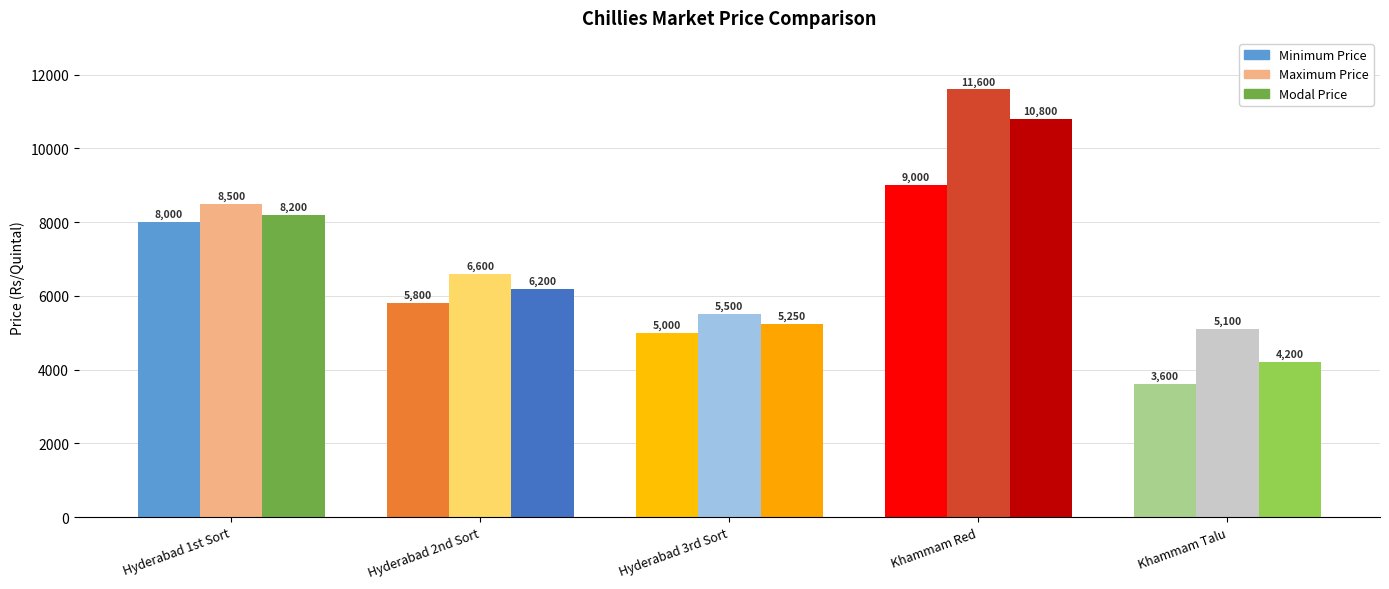

What is the difference between the second highest and minimum values in the Minimum Price series?

4400